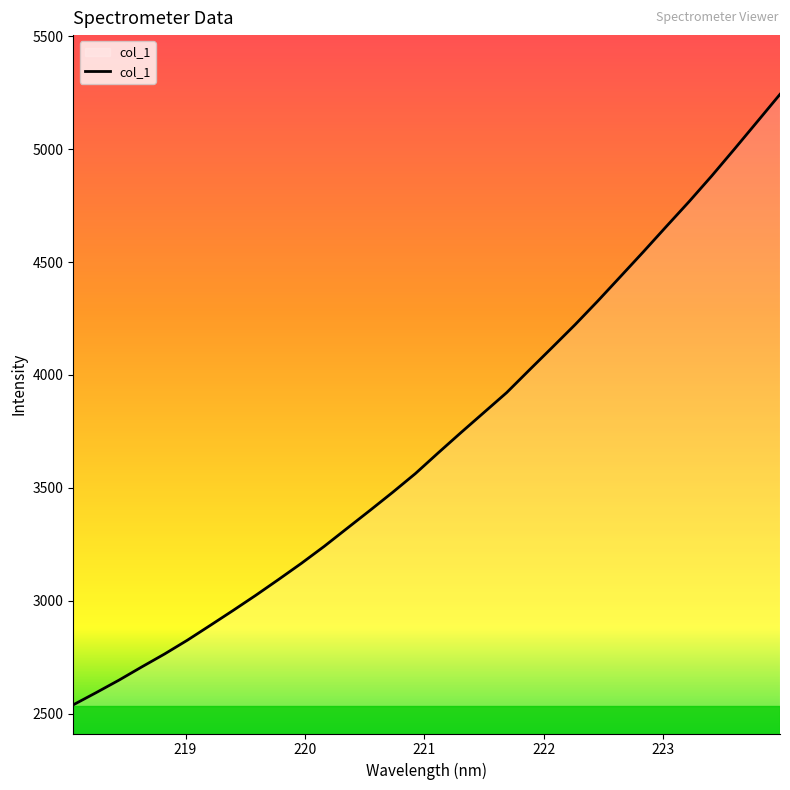

What is the difference between the maximum and minimum values?

2703.5